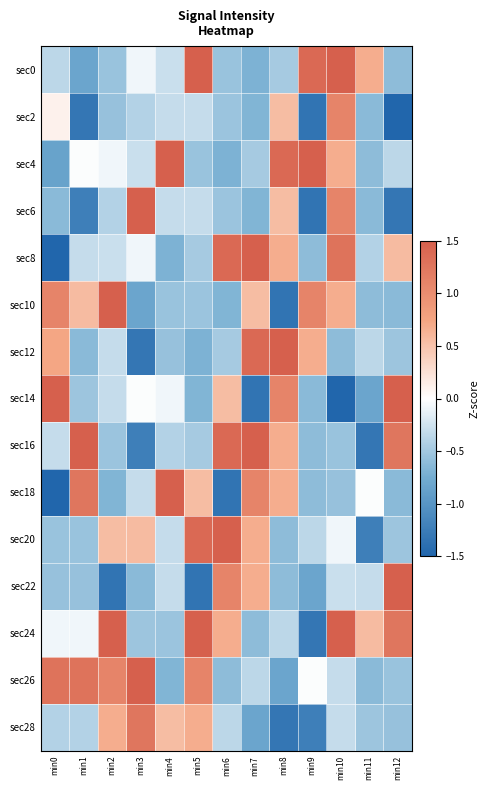

How many data points does each series have?

13